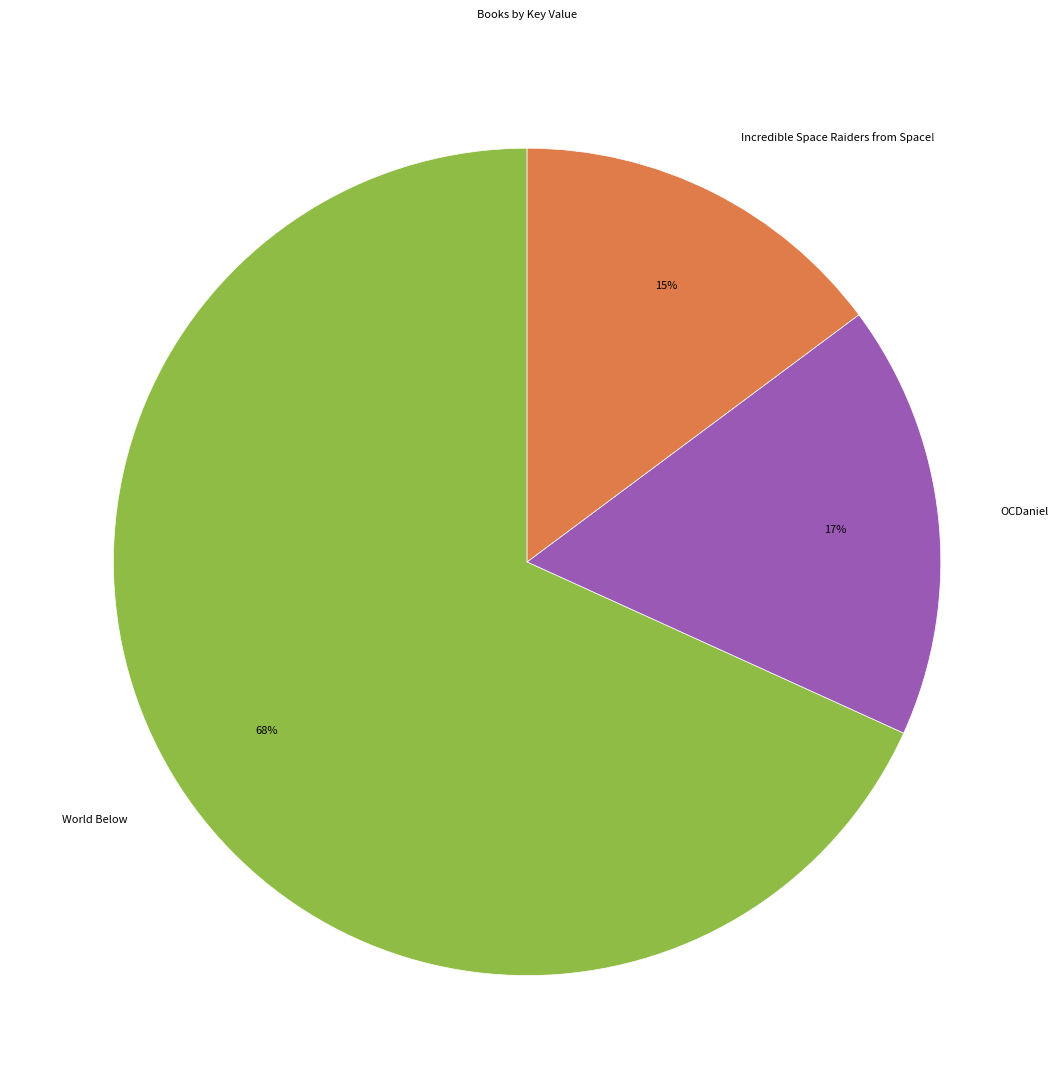

Is the sum of World Below and Incredible Space Raiders from Space! greater than half?

Yes